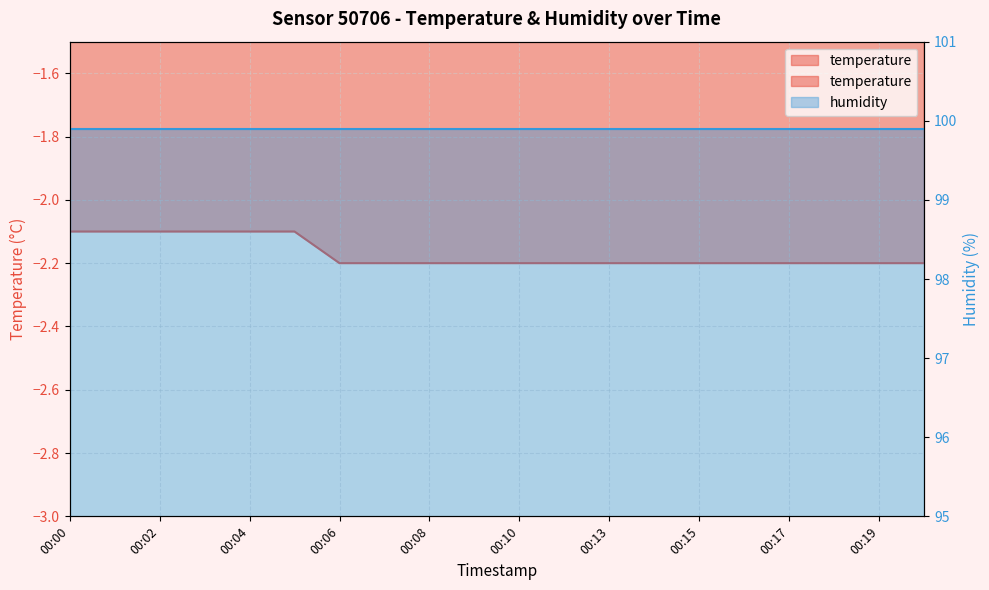

At which category does the chart reach its peak across all series?

00:00